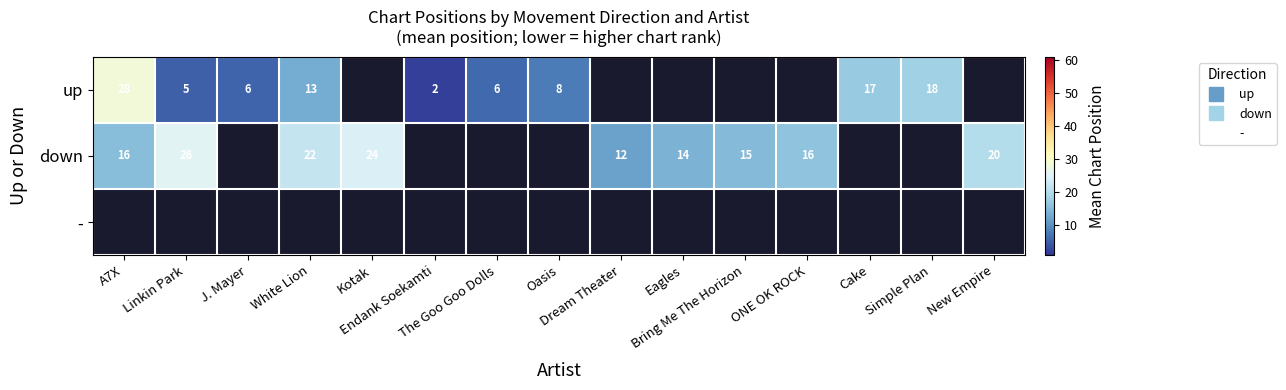

List the series in order of their peak value, lowest first.

down, -, up